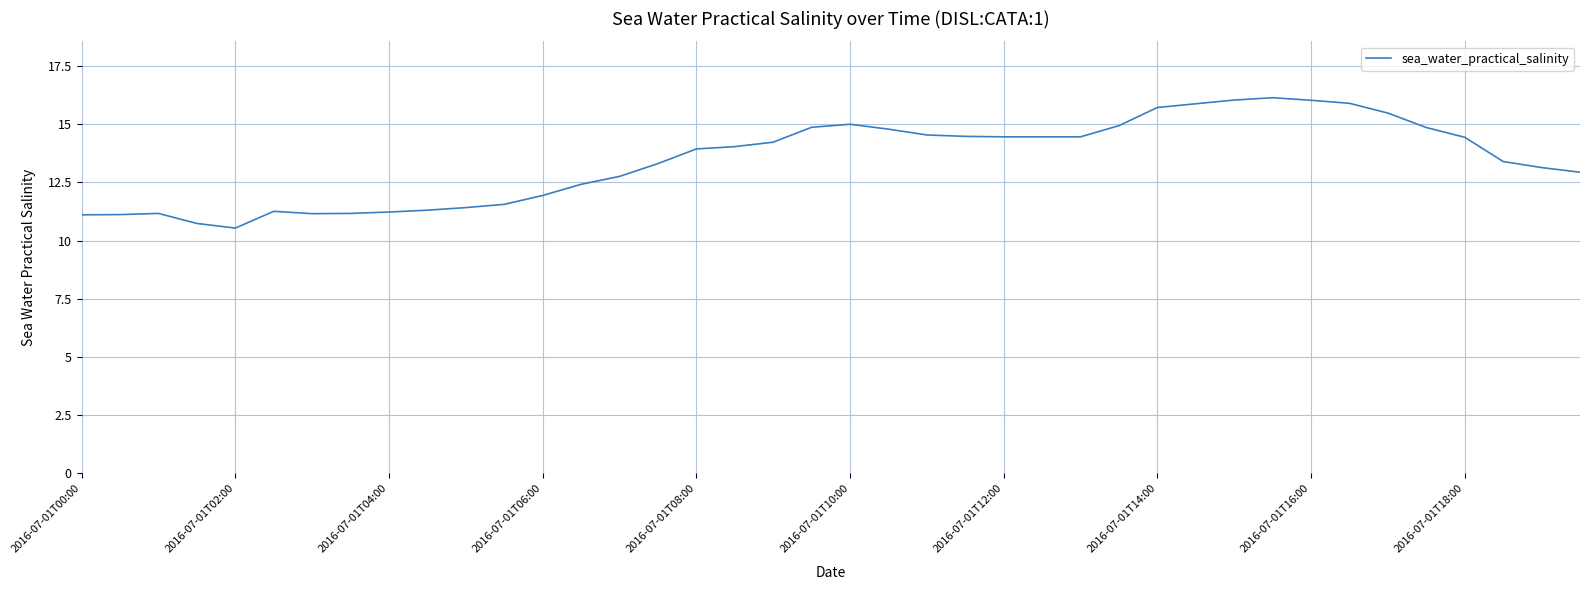

True or false: there are more than 1 points higher than both neighbors.

True